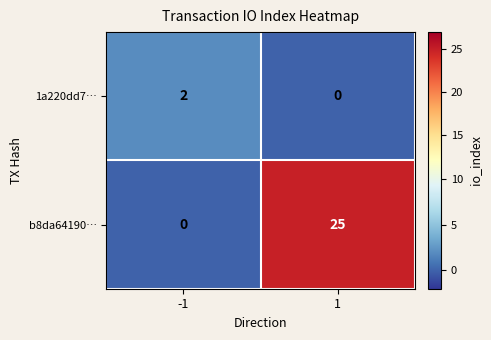

Is it true that b8da64190… equals 8 at 1?

False